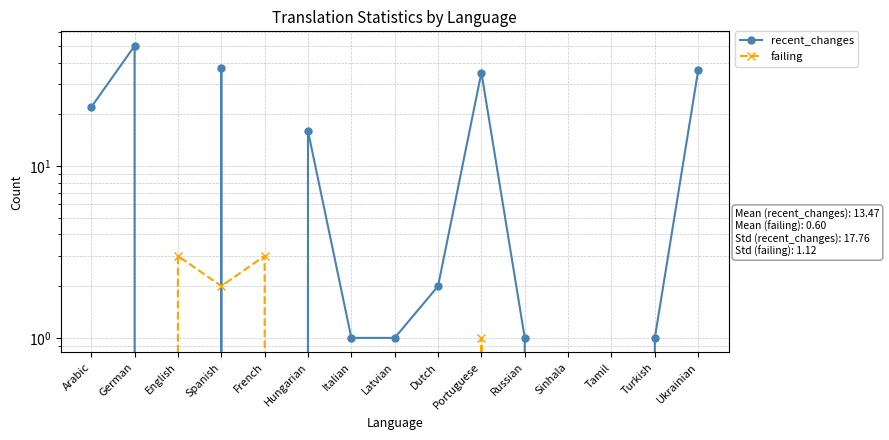

Does the chart have visible grid lines?

Yes